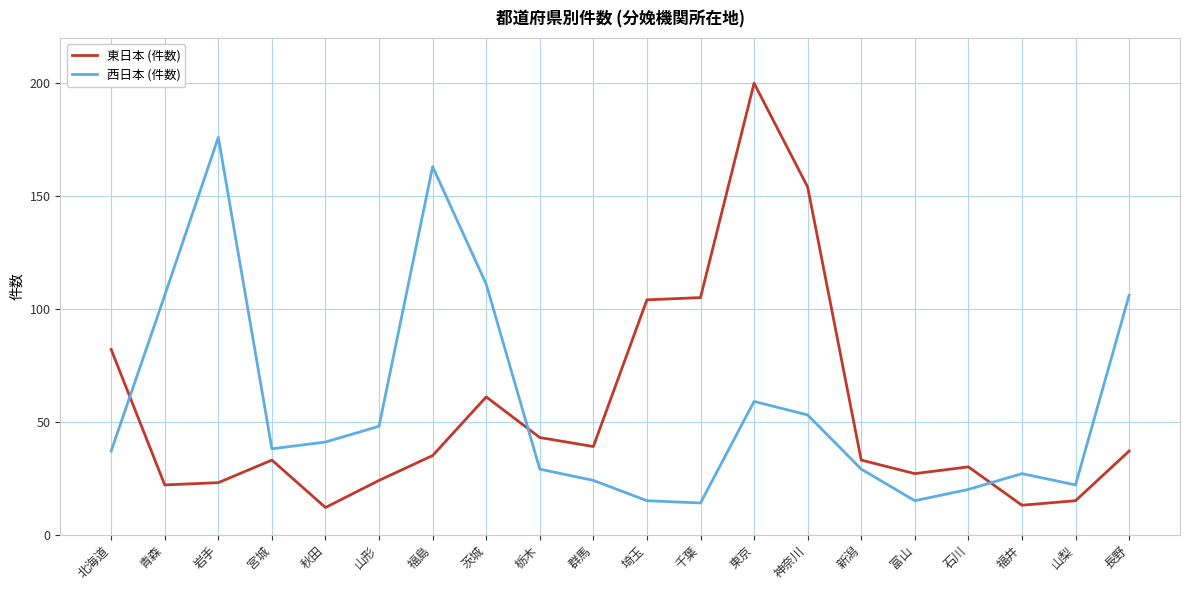

Which series has the largest range (max minus min)?

東日本 (件数)